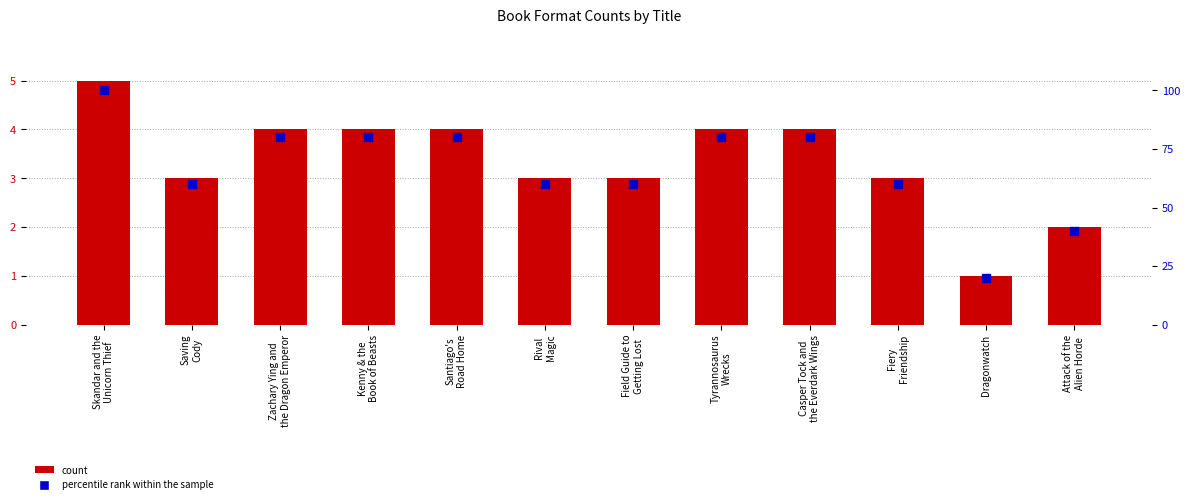

At how many categories does at least one series exceed 63?

6